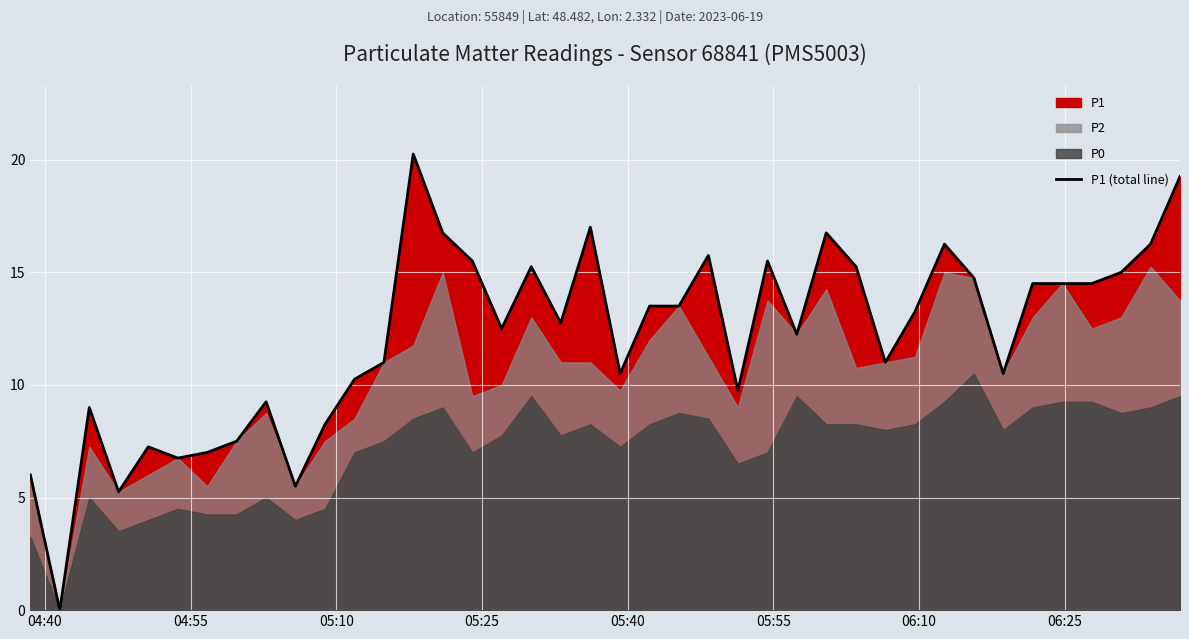

What is the value of the 25th point from the left?

9.8